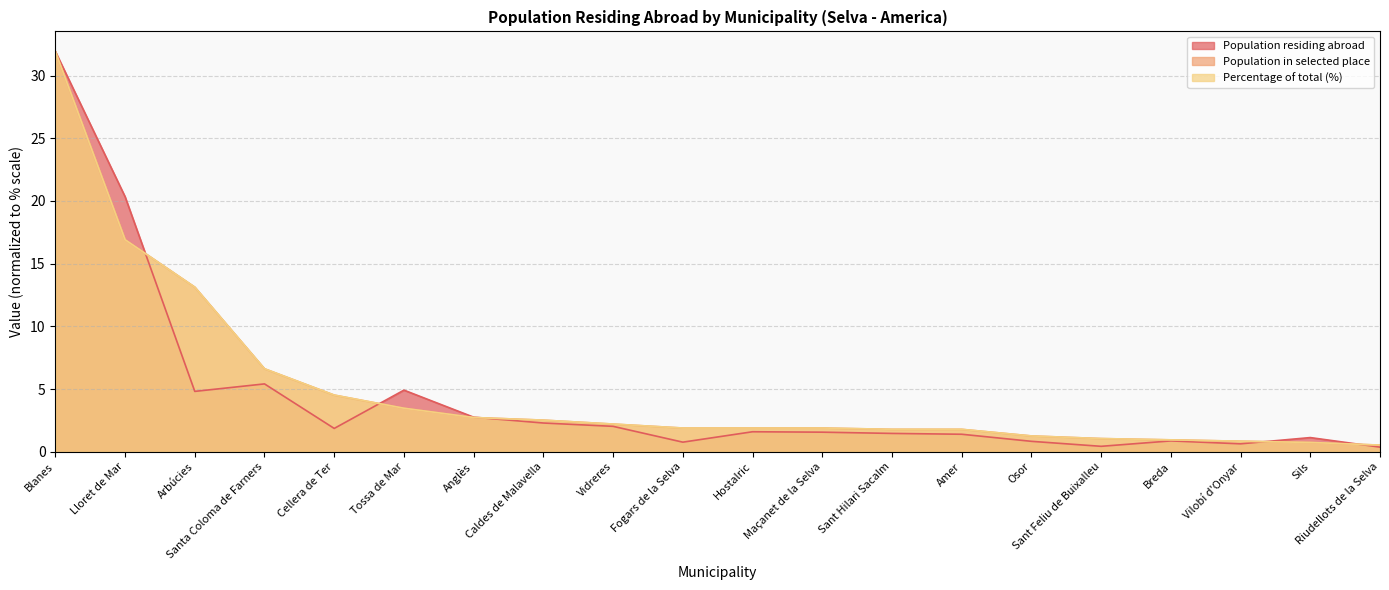

What is the maximum value for Population residing abroad?

31.9